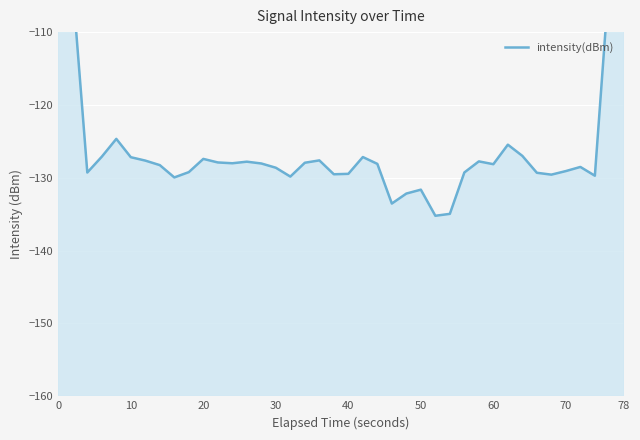

What is the average value?

-125.1